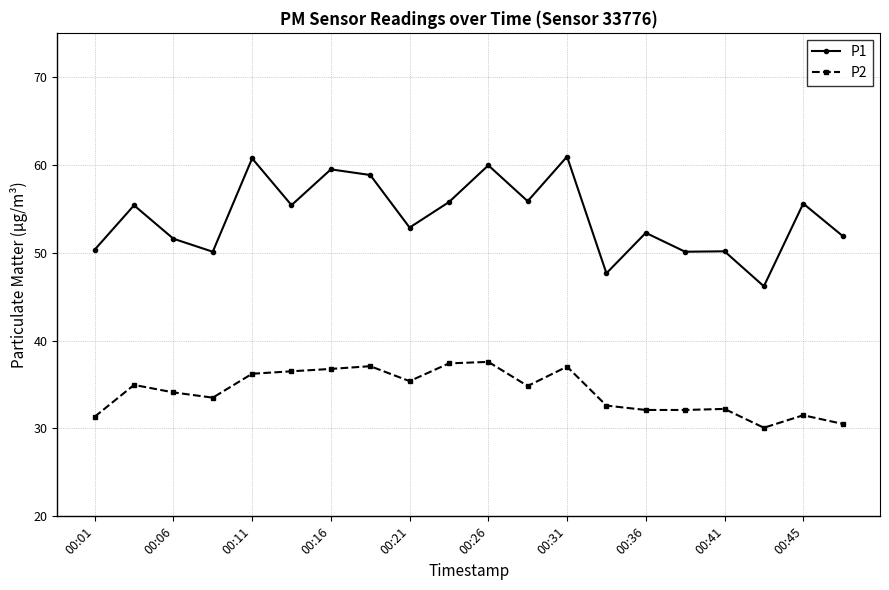

What is the lowest value of the P2 series?

30.1